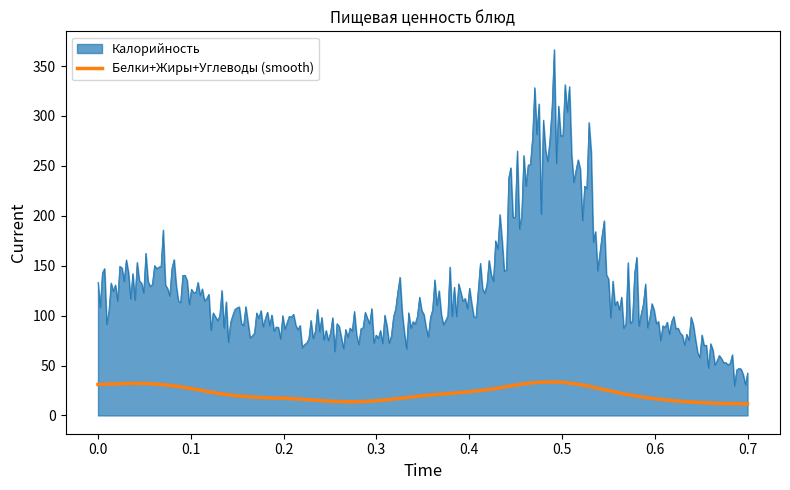

Which series has the largest range (max minus min)?

Калорийность